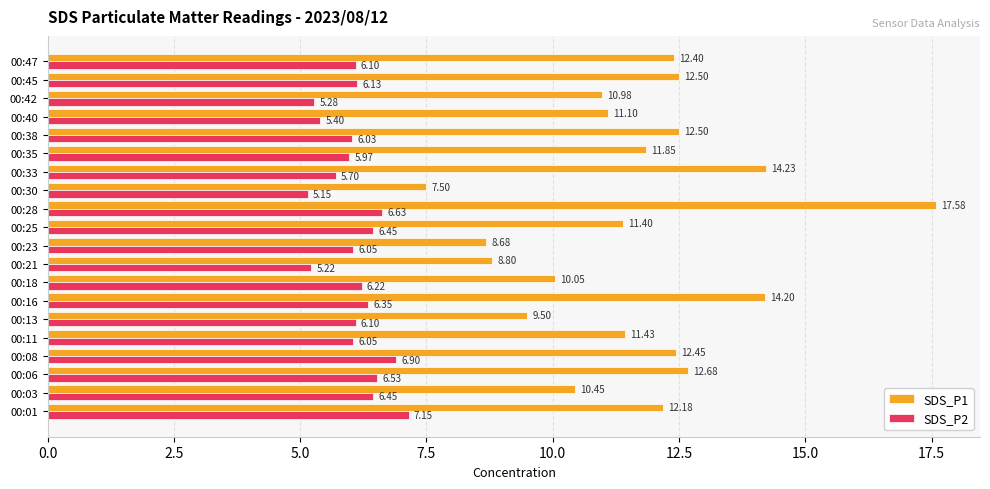

At 00:11, list the series in order from largest to smallest.

SDS_P1, SDS_P2